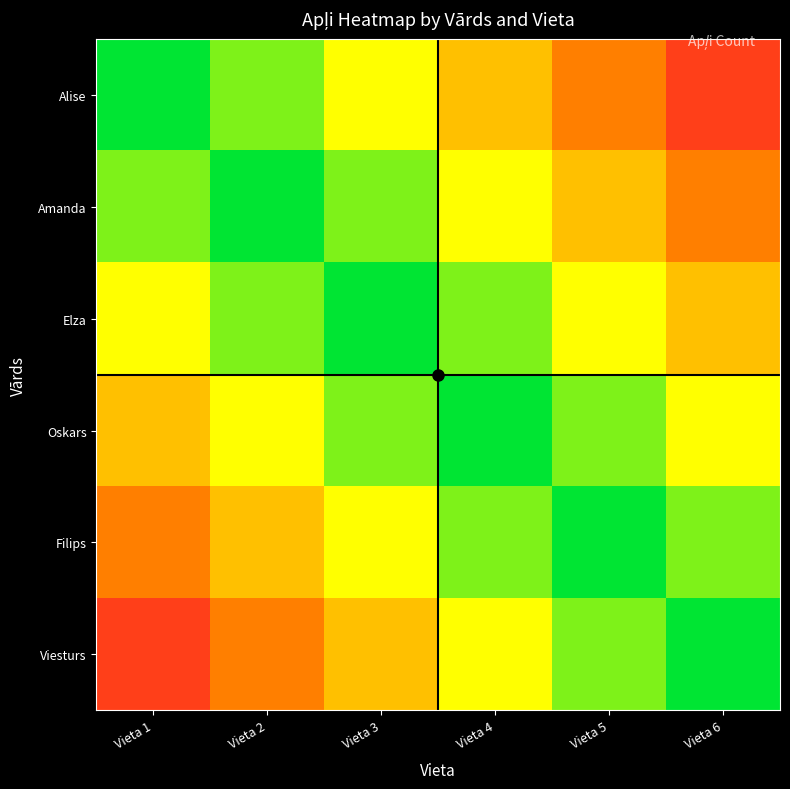

At which category is the sum across all series the highest?

Vieta 3